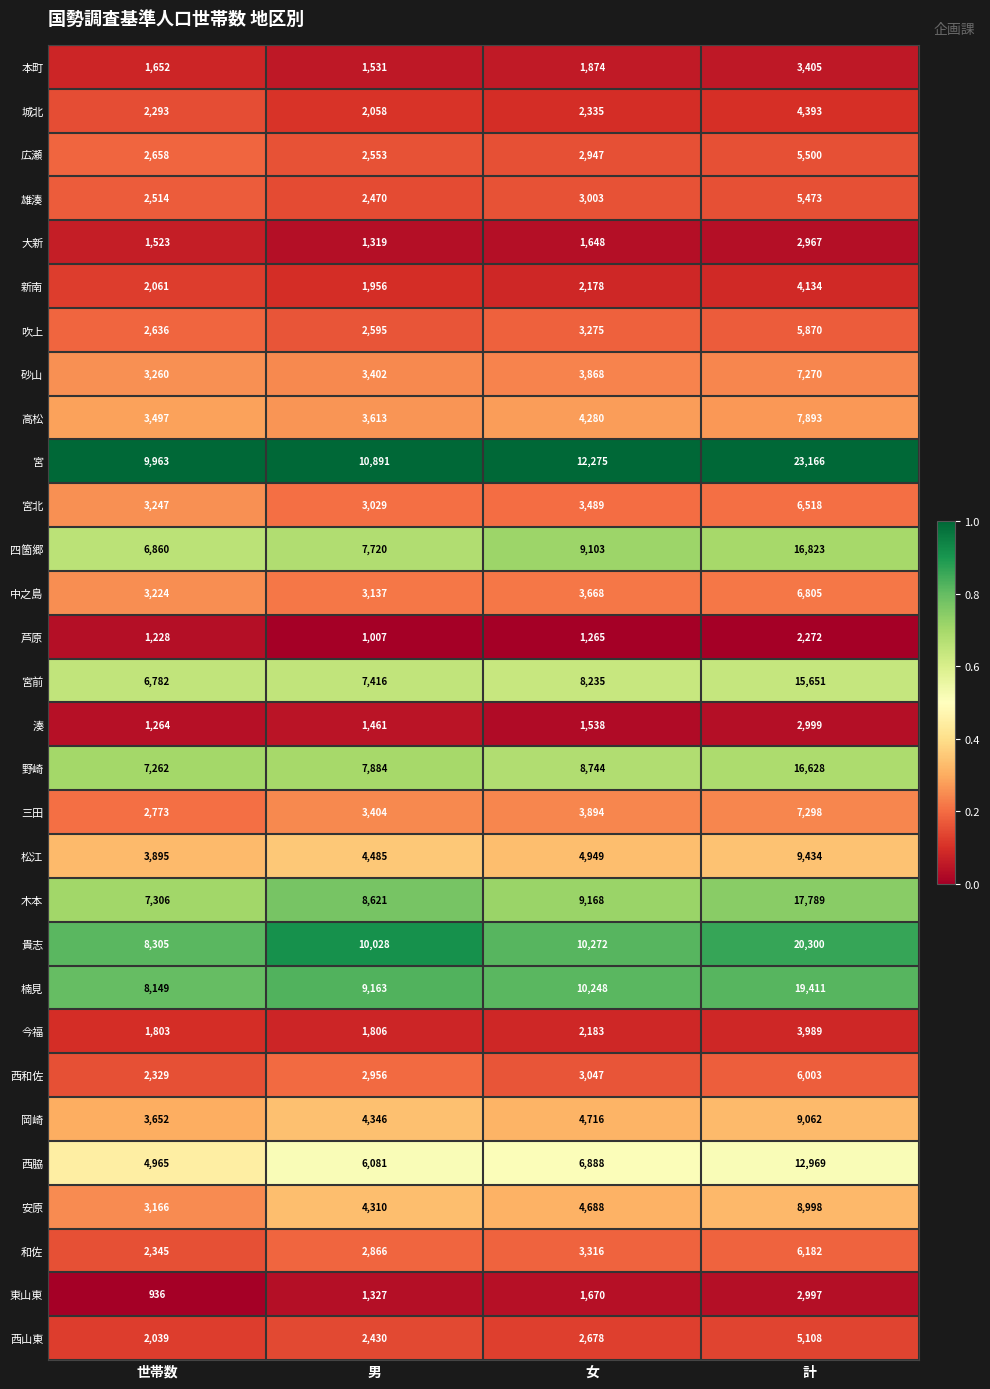

Between 世帯数 and 女, which series saw the biggest shift?

宮